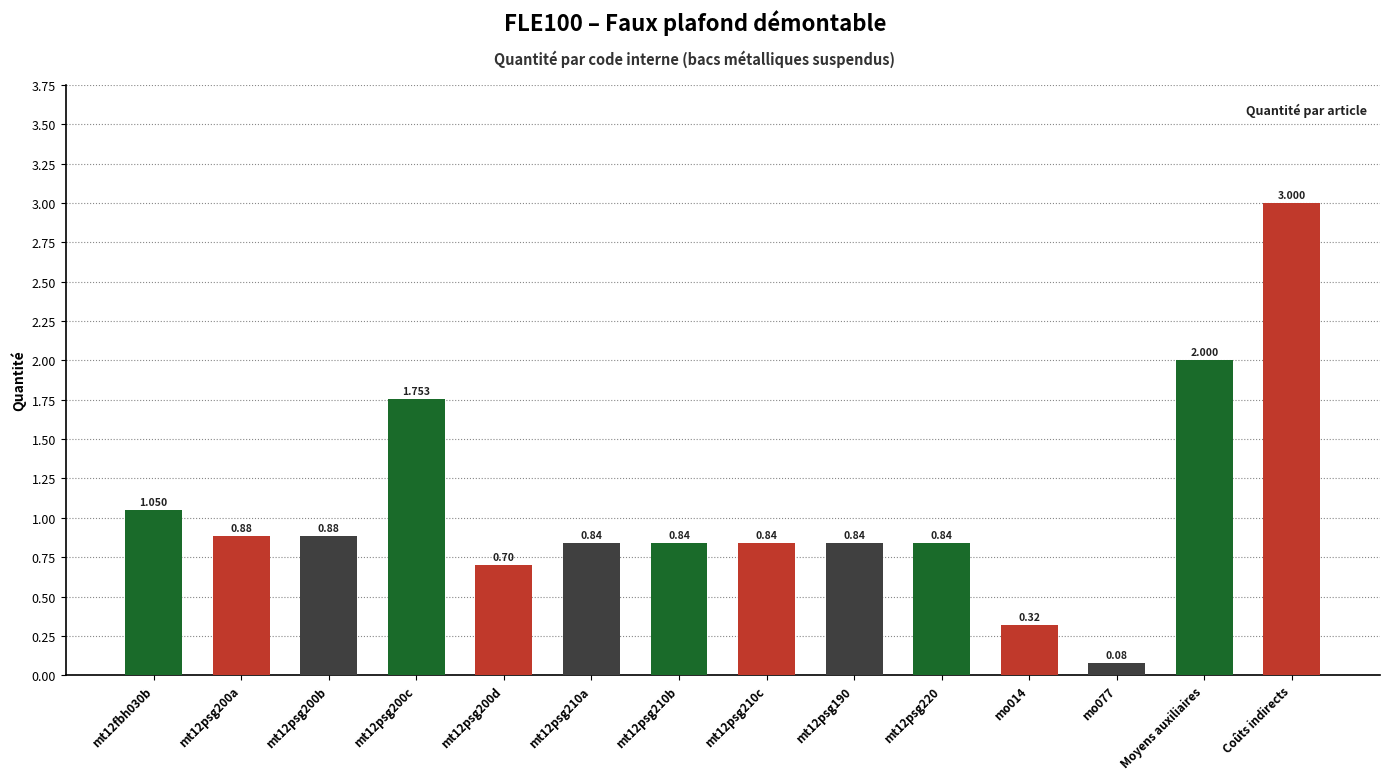

What is the change in value from mt12fbh030b to mo014?

-0.7